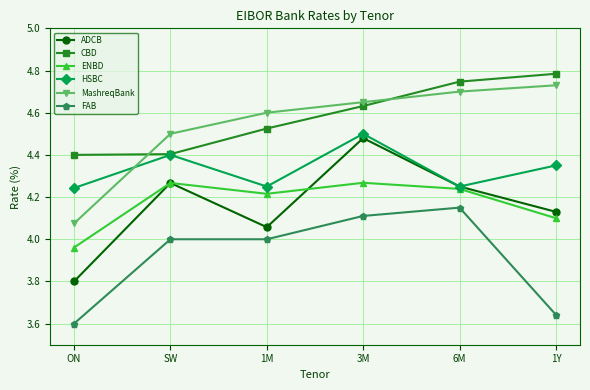

At which label does ENBD reach its minimum?

ON